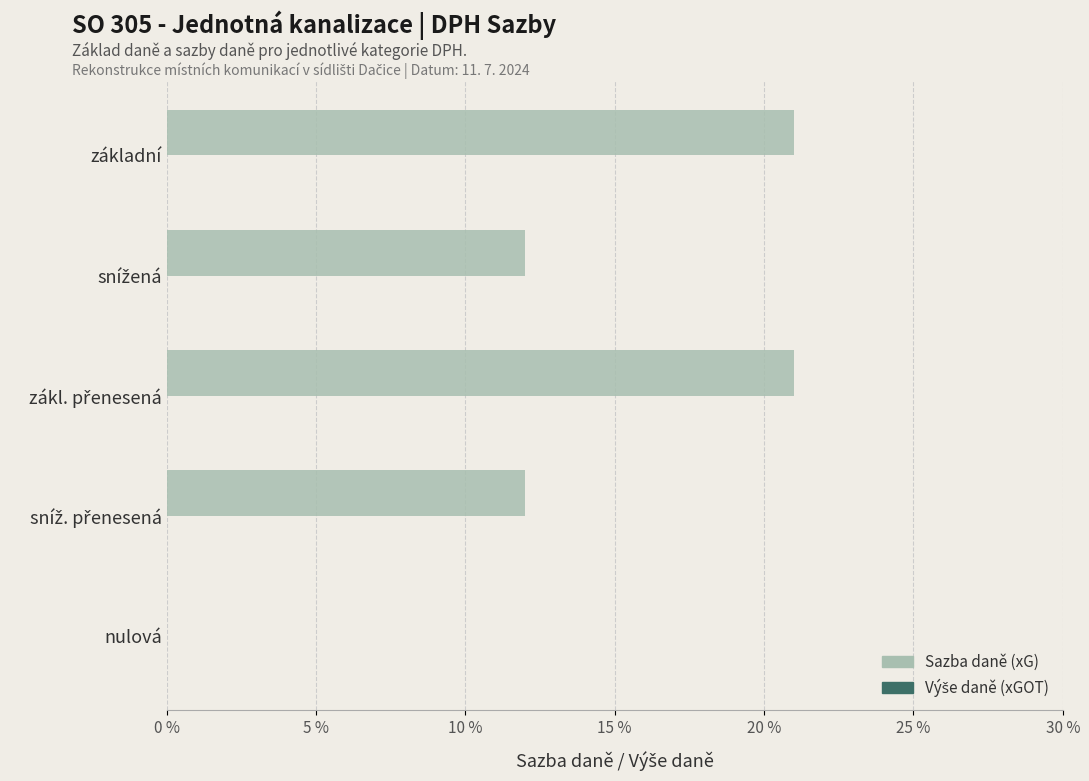

Are the bars horizontal?

Yes